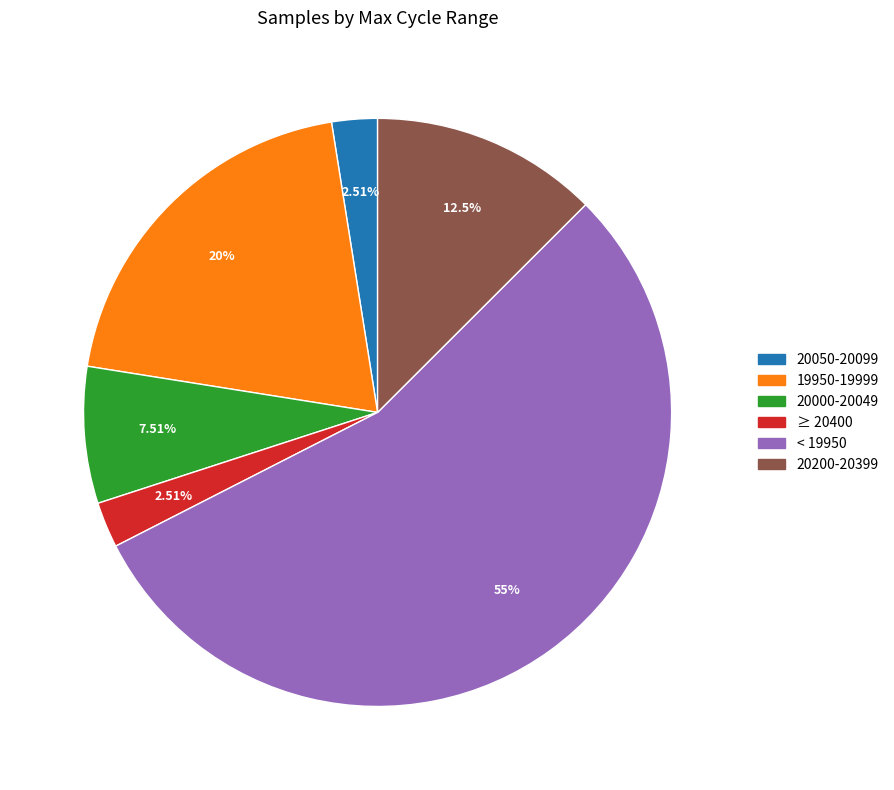

Is there any slice that represents more than half of the pie?

Yes